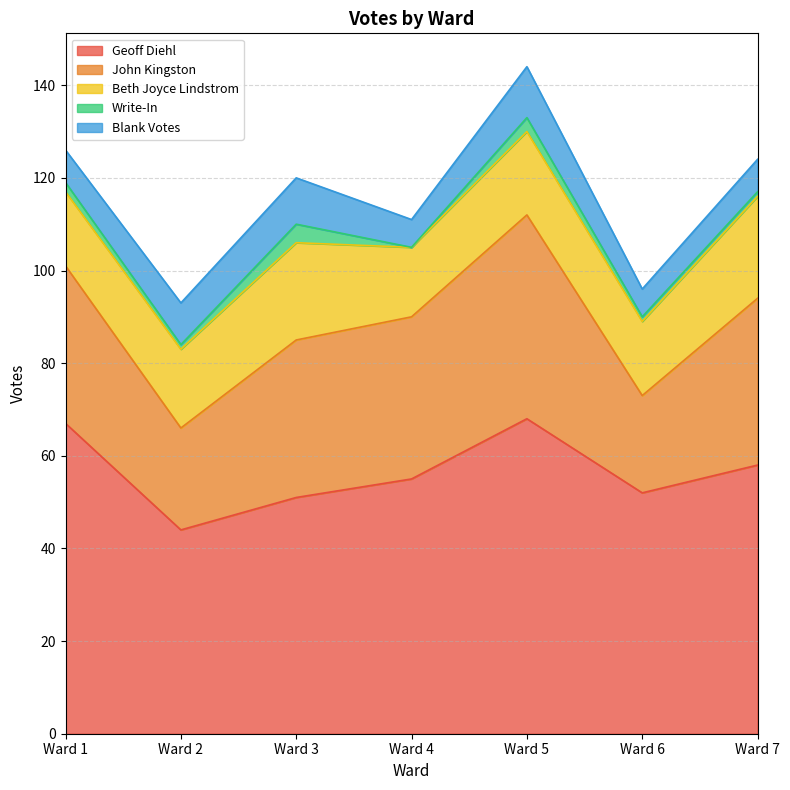

Rank the categories by John Kingston value from lowest to highest.

Ward 6, Ward 2, Ward 1, Ward 3, Ward 4, Ward 7, Ward 5